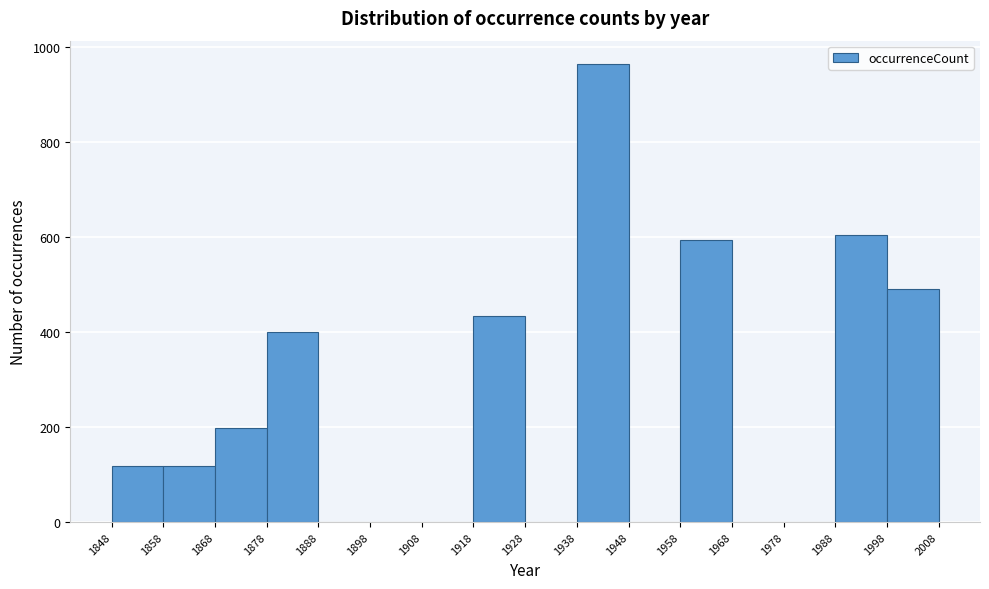

Reading left to right, transcribe this chart: for each bar, give the range it covers on the x-axis and its height. The values are not printed on the chart, so give them approximately, as read against the axis.

1848 to 1858: 120
1858 to 1868: 120
1868 to 1878: 200
1878 to 1888: 400
1888 to 1898: 0
1898 to 1908: 0
1908 to 1918: 0
1918 to 1928: 440
1928 to 1938: 0
1938 to 1948: 960
1948 to 1958: 0
1958 to 1968: 600
1968 to 1978: 0
1978 to 1988: 0
1988 to 1998: 600
1998 to 2008: 500